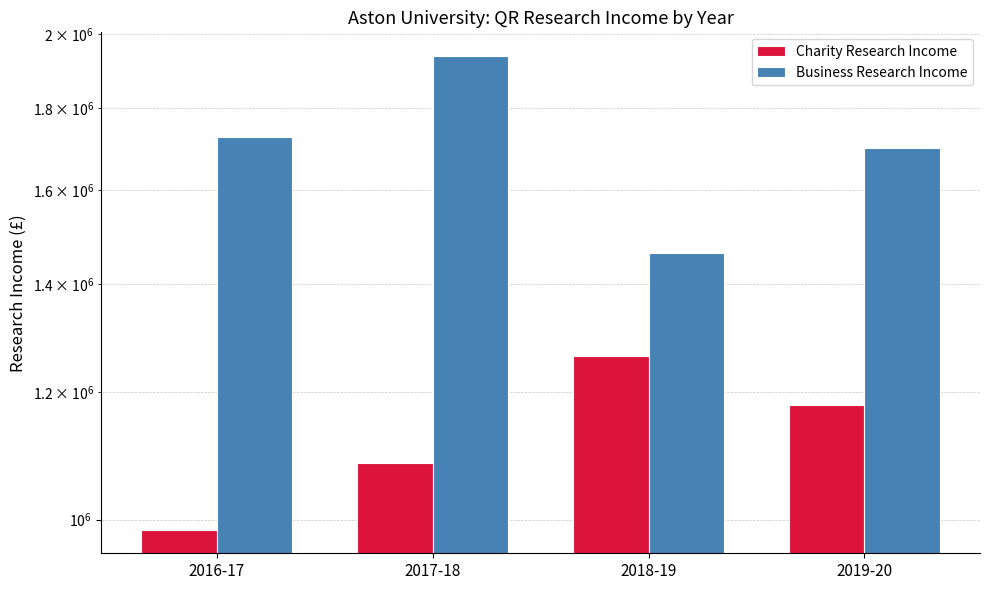

Rank the series at 2017-18 from highest to lowest value.

Business Research Income, Charity Research Income